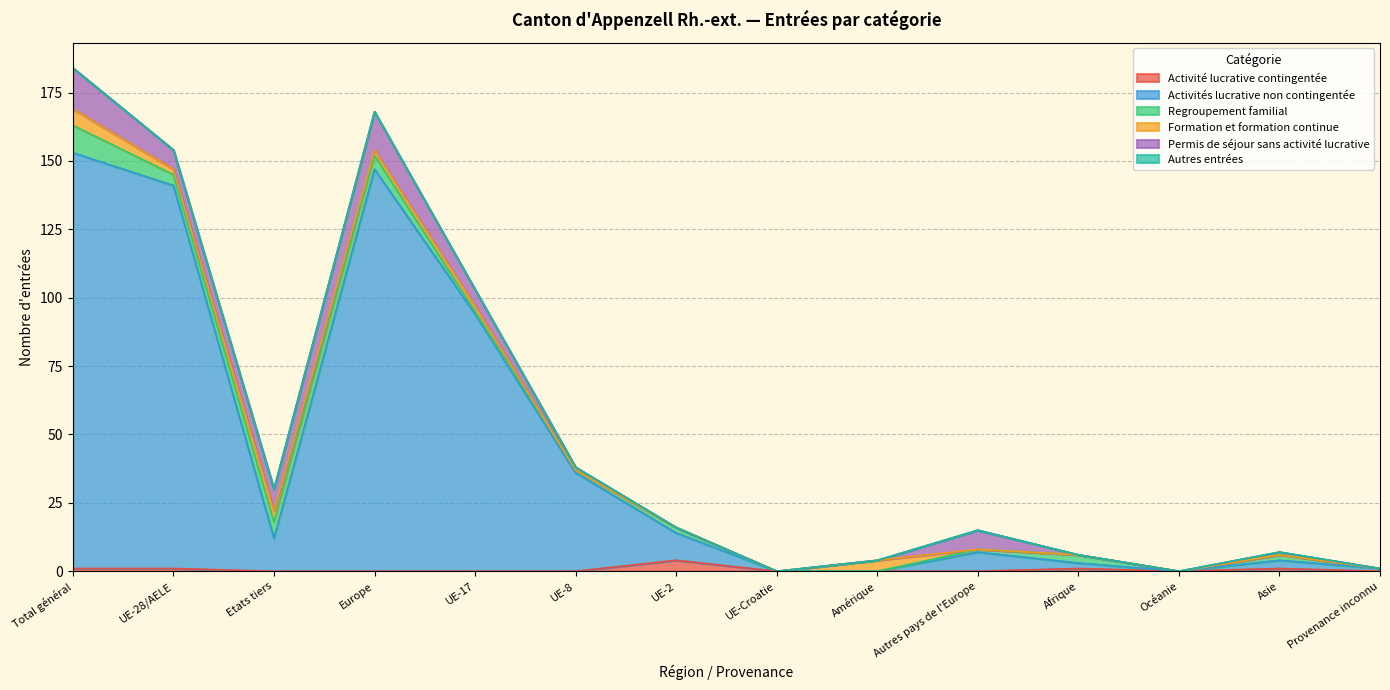

Rank the series at UE-28/AELE from lowest to highest value.

Autres entrées, Activité lucrative contingentée, Formation et formation continue, Regroupement familial, Permis de séjour sans activité lucrative, Activités lucrative non contingentée